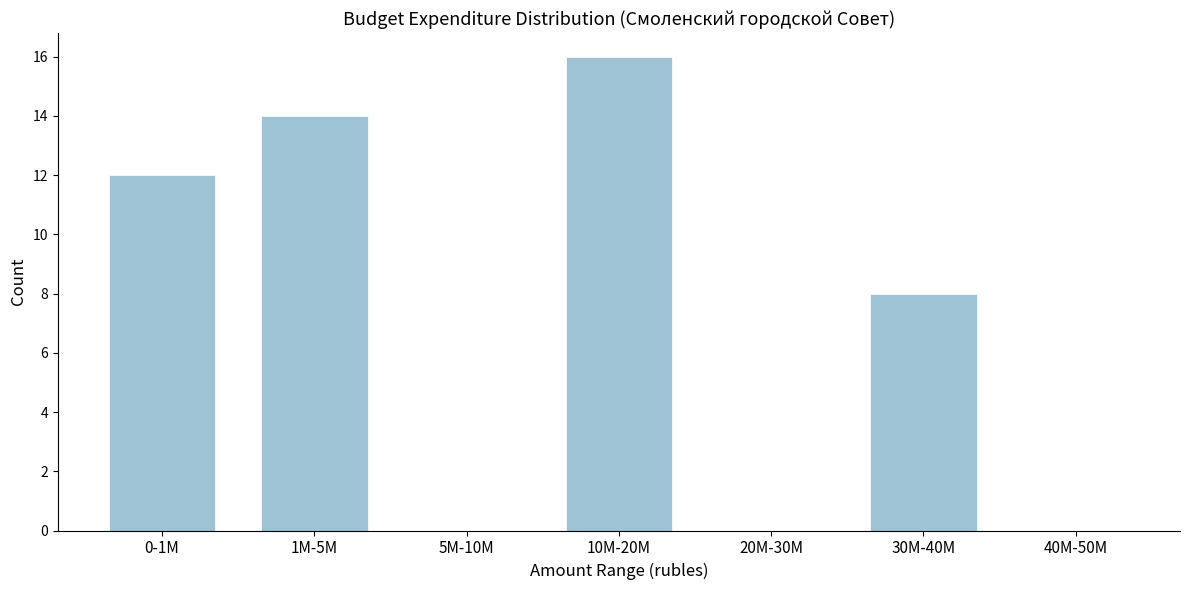

Reading left to right, transcribe all the data shown in this chart.

0-1M=12	1M-5M=14	5M-10M=0	10M-20M=16	20M-30M=0	30M-40M=8	40M-50M=0